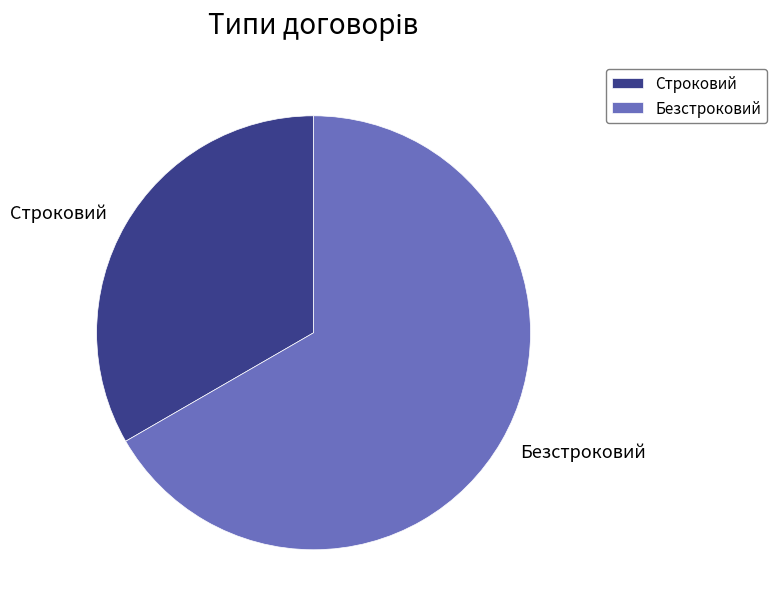

Rank the categories by value from highest to lowest.

Безстроковий, Строковий